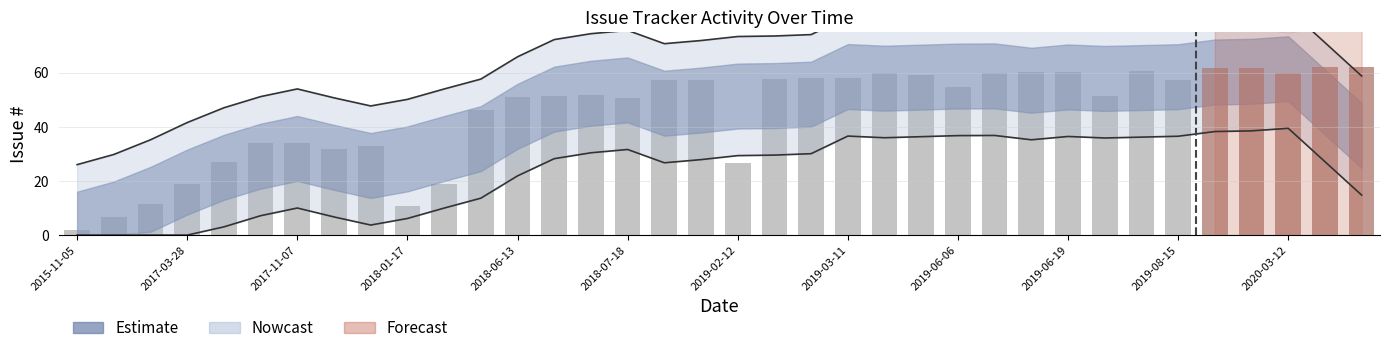

Reading right to left, transcribe all the data shown in this chart.

62.0	62.0	59.9	61.7	61.7	57.2	60.7	51.2	60.1	60.1	60.0	54.6	59.3	59.8	58.1	58.1	57.7	26.7	57.2	57.2	50.6	51.8	51.3	51.1	46.3	18.8	10.7	33.0	32.0	34.1	33.8	27.1	18.8	11.3	6.8	2.0